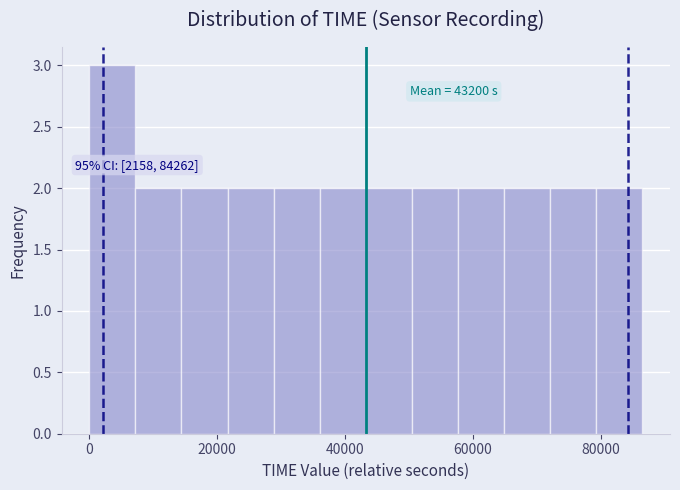

Around what value on the x-axis is the tallest bar? Give the approximate position of its centre, as read against the axis.

4000